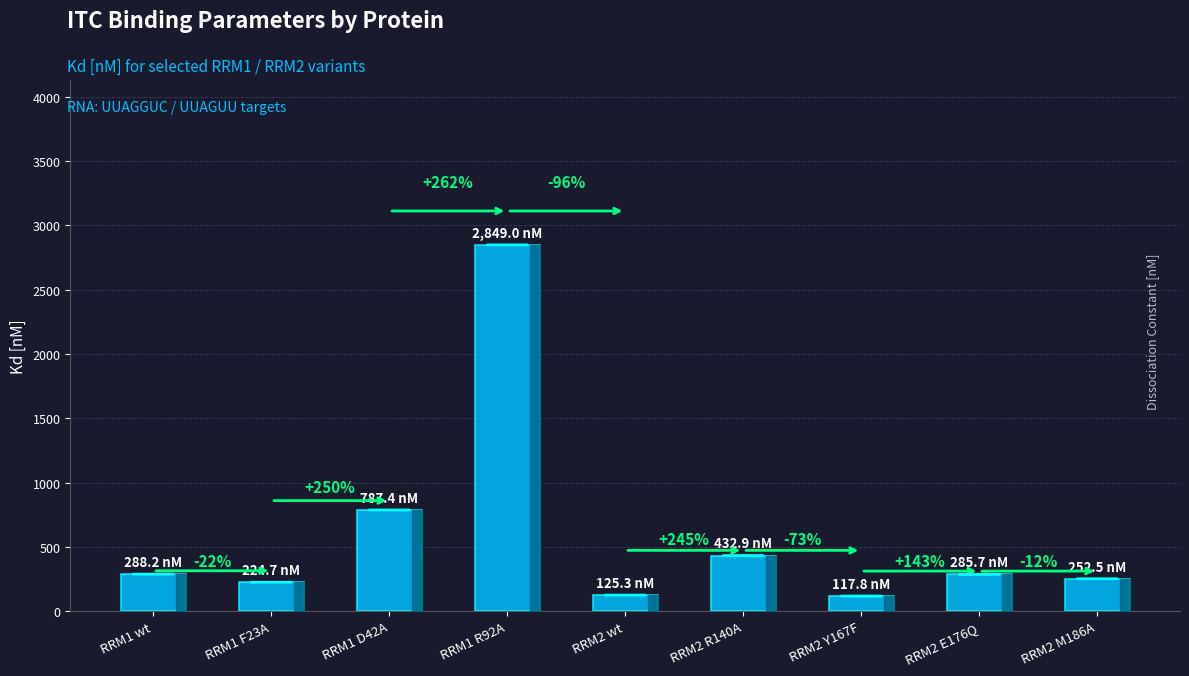

Does the chart contain any negative values?

No